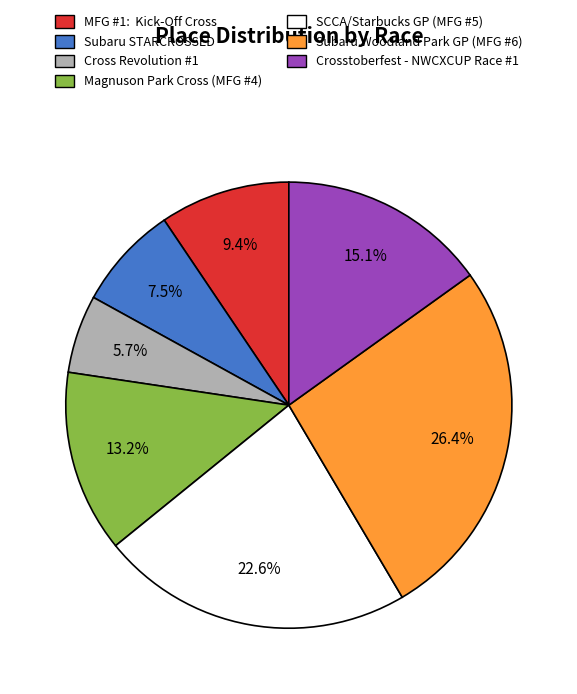

Is there any slice that represents more than half of the pie?

No